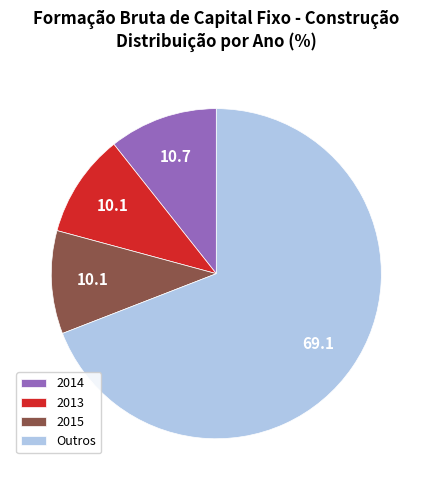

Which has a higher value, 2014 or 2013?

2014